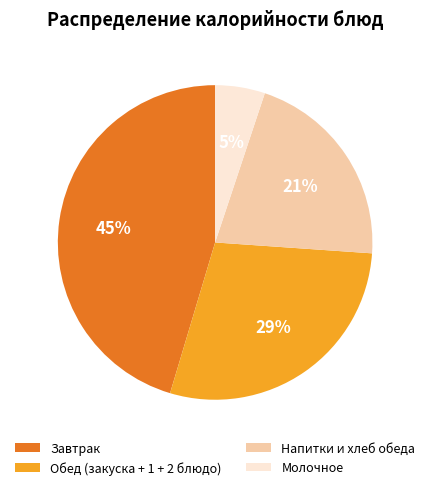

Is it true that Молочное is 5% of the pie?

True